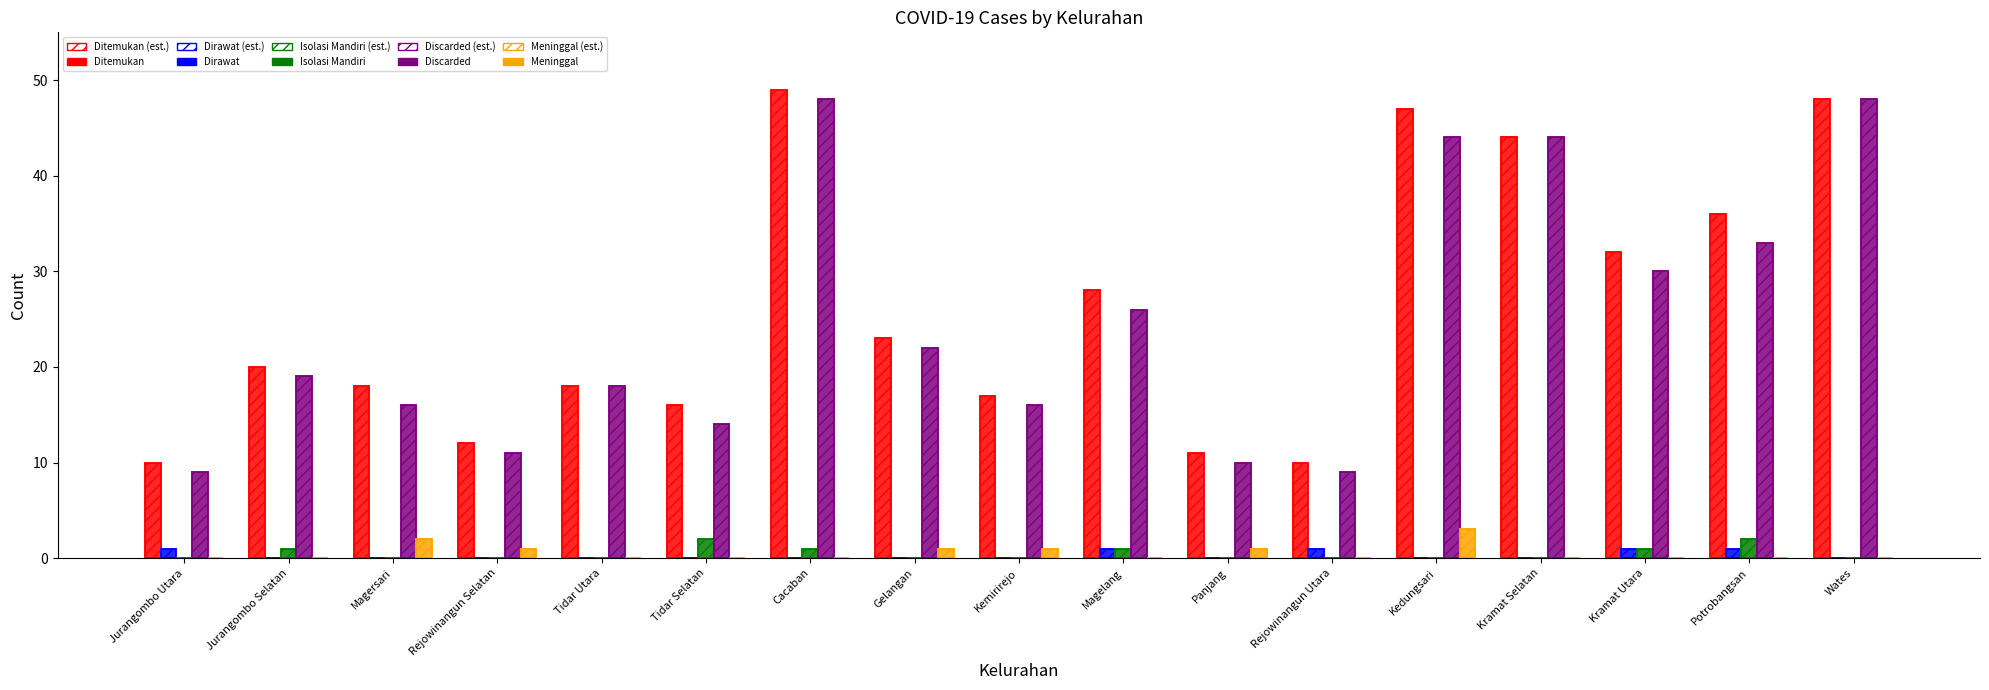

Are the bars horizontal?

No